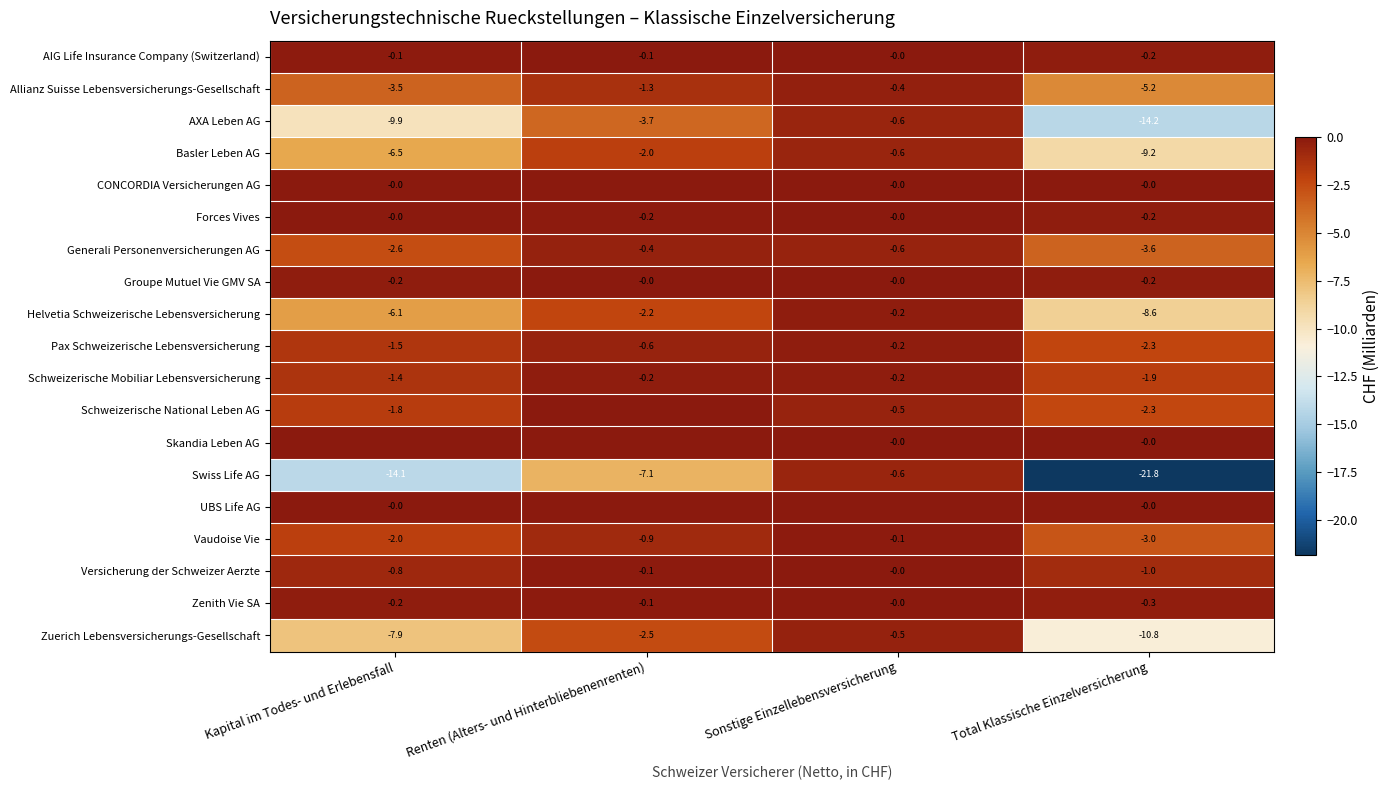

What is the sum of all Groupe Mutuel Vie GMV SA values?

-0.4